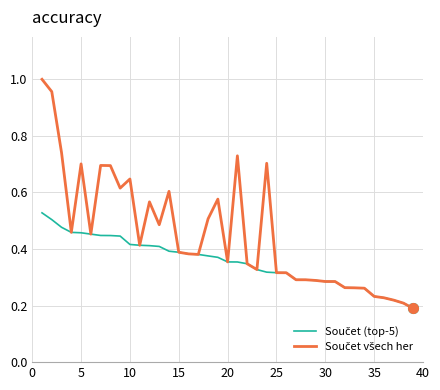

Is this an area chart (filled region under the line)?

No